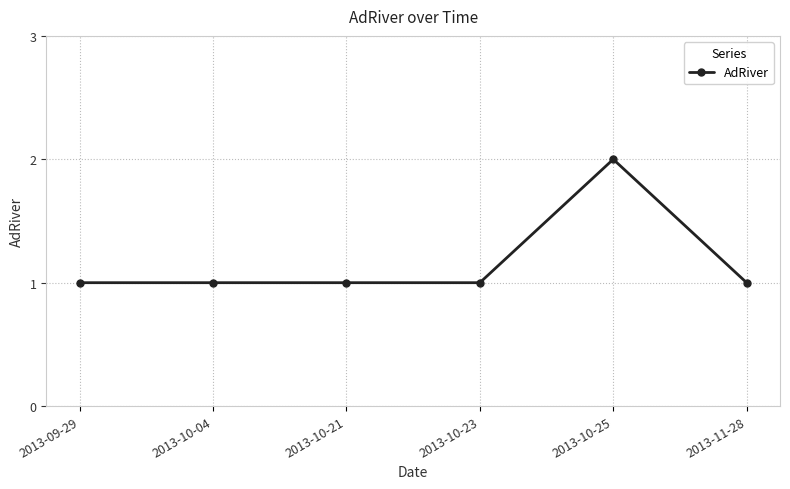

How many lines are shown in the chart?

1